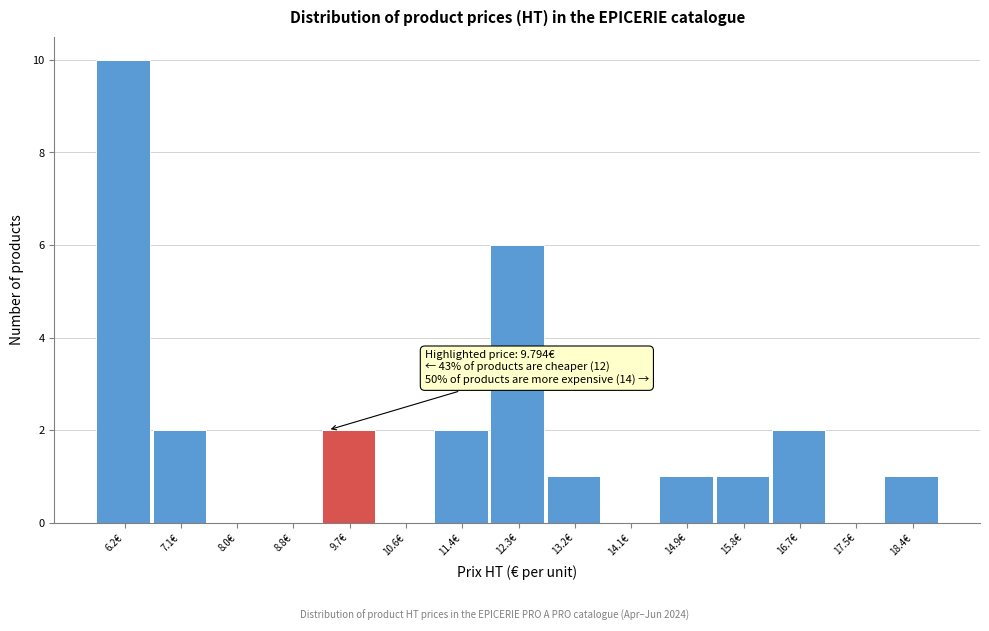

Reading left to right, transcribe all the data shown in this chart.

6.2€=10	7.1€=2	8.0€=0	8.8€=0	9.7€=2	10.6€=0	11.4€=2	12.3€=6	13.2€=1	14.1€=0	14.9€=1	15.8€=1	16.7€=2	17.5€=0	18.4€=1